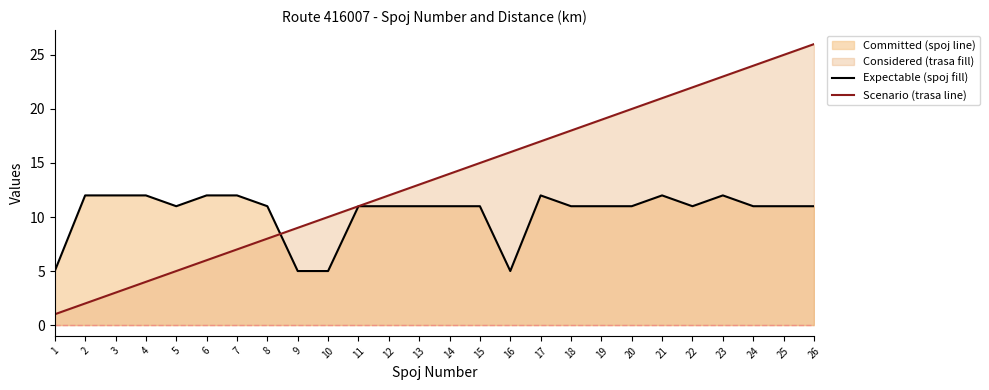

Reading left to right, transcribe all the data shown in this chart.

trasa_km line: 5	12	12	12	11	12	12	11	5	5	11	11	11	11	11	5	12	11	11	11	12	11	12	11	11	11
spoj_cislo line: 1	2	3	4	5	6	7	8	9	10	11	12	13	14	15	16	17	18	19	20	21	22	23	24	25	26